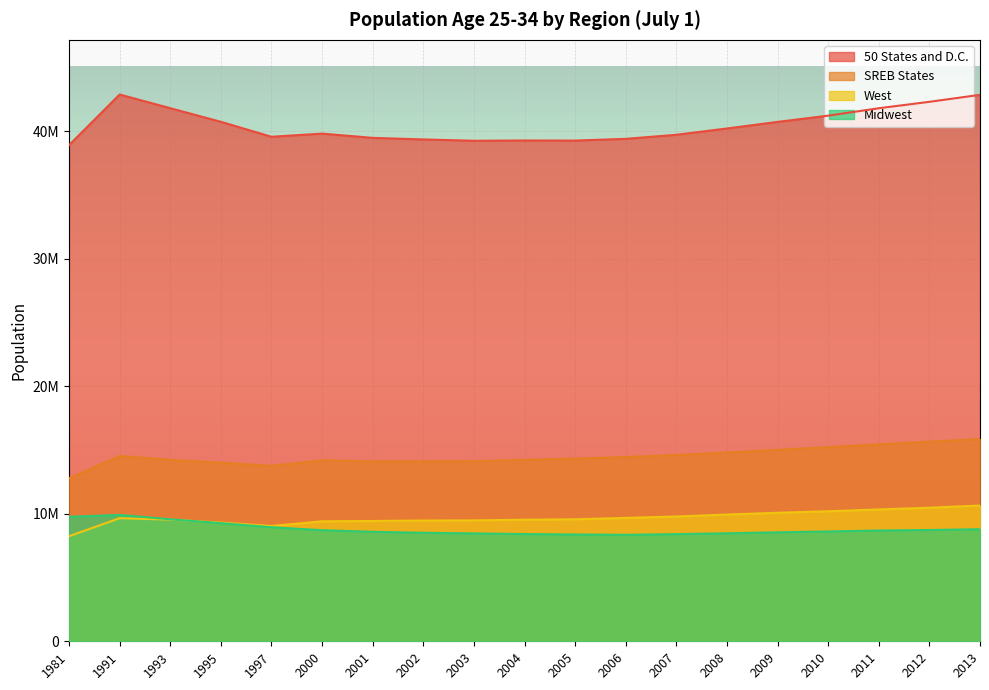

Reading right to left, what are all the values shown in this chart?

50 States and D.C.: 42844587	42297295	41794242	41212450	40723342	40207473	39713463	39395179	39258647	39266556	39243795	39349646	39471522	39804497	39558339	40730188	41797082	42869916	38900546
SREB States: 15854538	15652859	15443575	15218631	15014504	14799567	14602611	14451226	14324636	14226666	14119003	14111540	14104510	14192654	13753691	14004549	14229858	14527203	12782973
West: 10642708	10471708	10337018	10192240	10075788	9935856	9784555	9671739	9565497	9531560	9479143	9467766	9432007	9406781	9040492	9306981	9540717	9649674	8240665
Midwest: 8783881	8724575	8685505	8611962	8541871	8467638	8402185	8347143	8374533	8408927	8458500	8508444	8584276	8710943	8941766	9260519	9564907	9910367	9760596